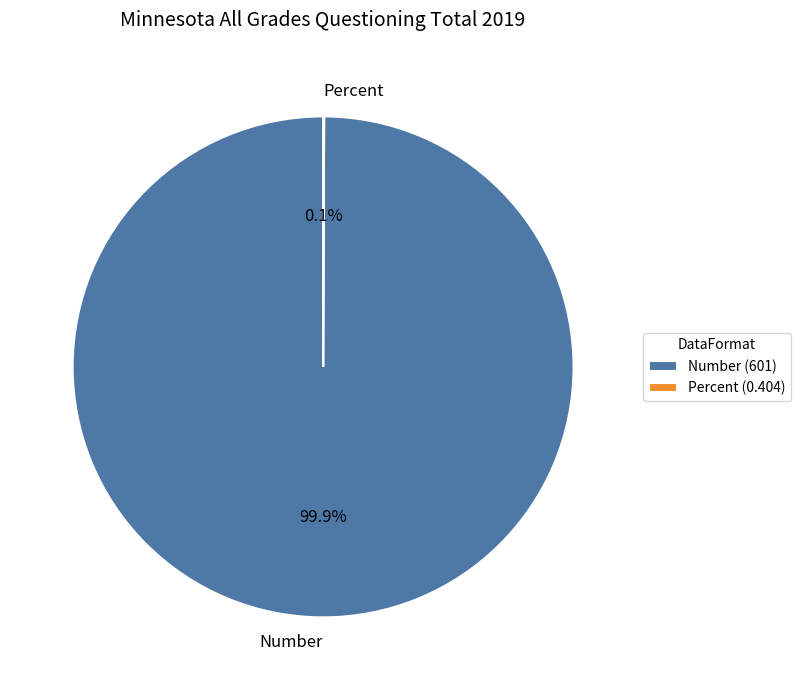

Is Number the majority of the pie?

Yes